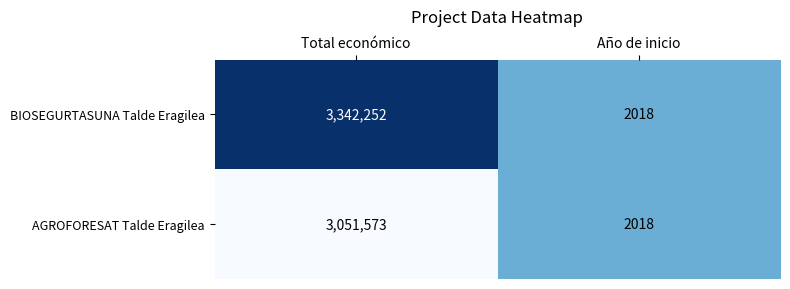

True or false: BIOSEGURTASUNA Talde Eragilea has a value of 1124663 at Total económico.

False